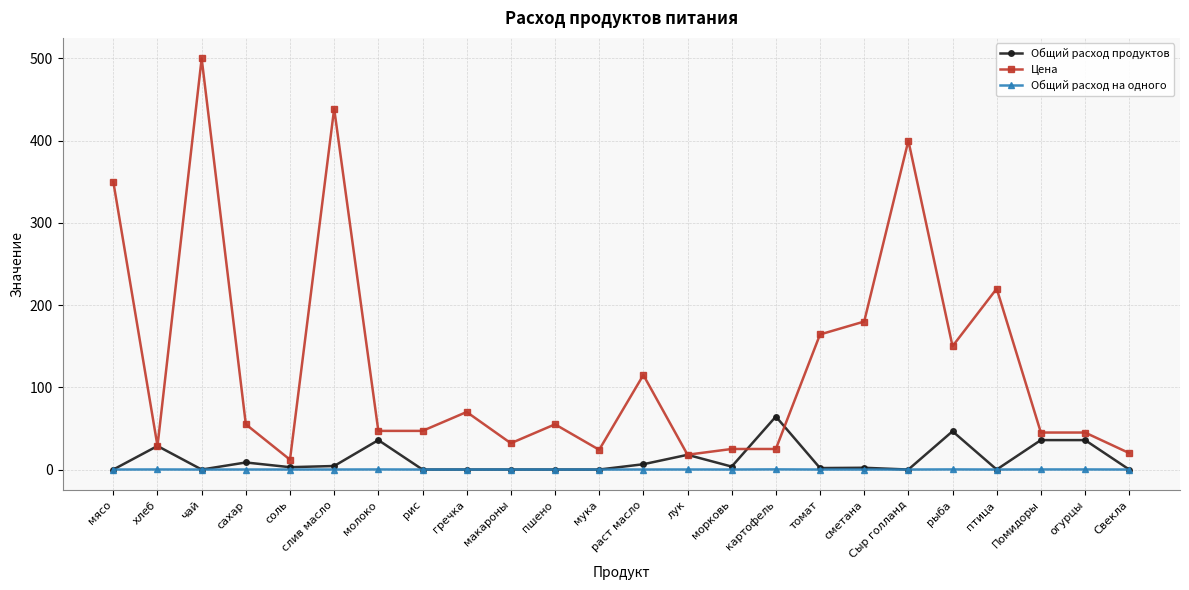

What position from the right is Сыр голланд?

6